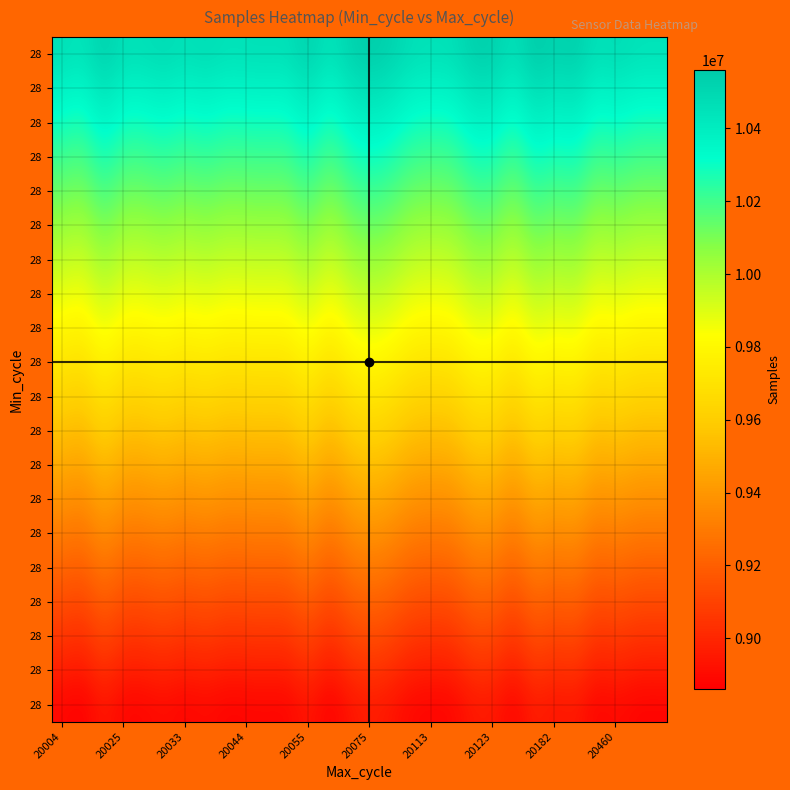

At how many categories does at least one series exceed 10339037?

30